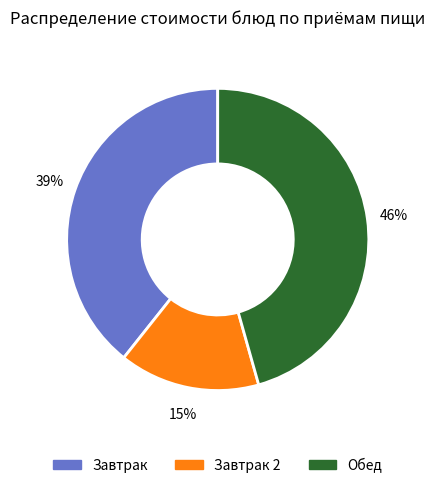

To the nearest percent, what is the average slice percentage?

33%